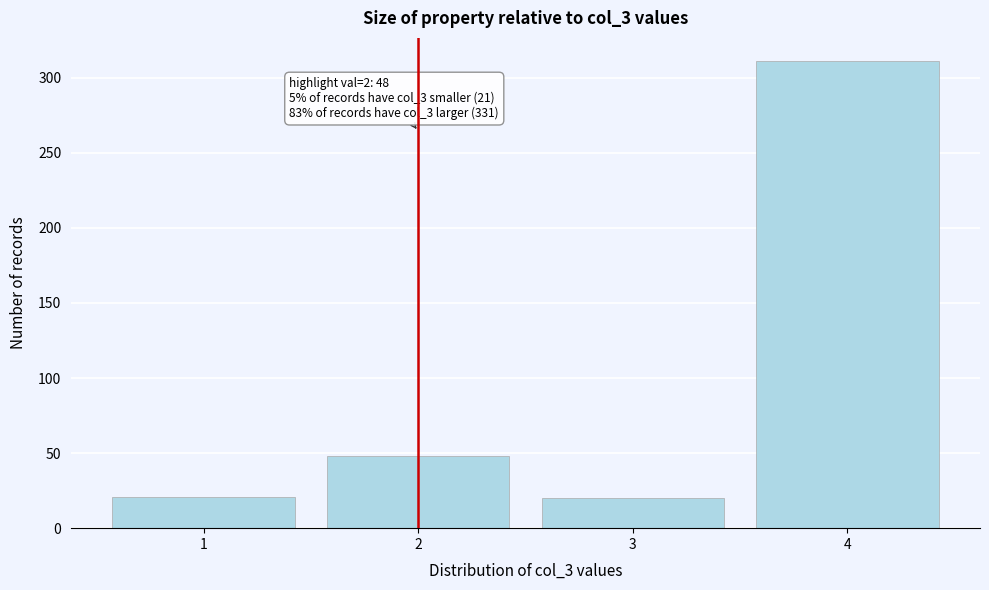

Over which range of the x-axis is the bar tallest?

3.5 to 4.5